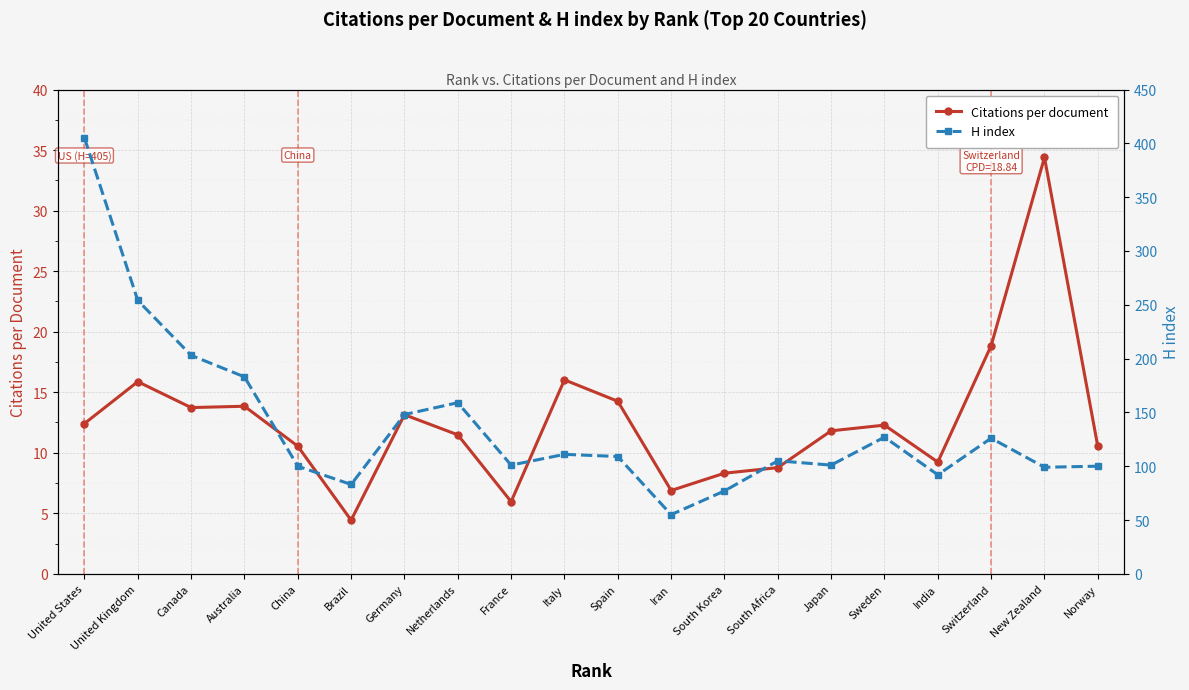

True or false: Citations per document and H index intersect in this chart.

False